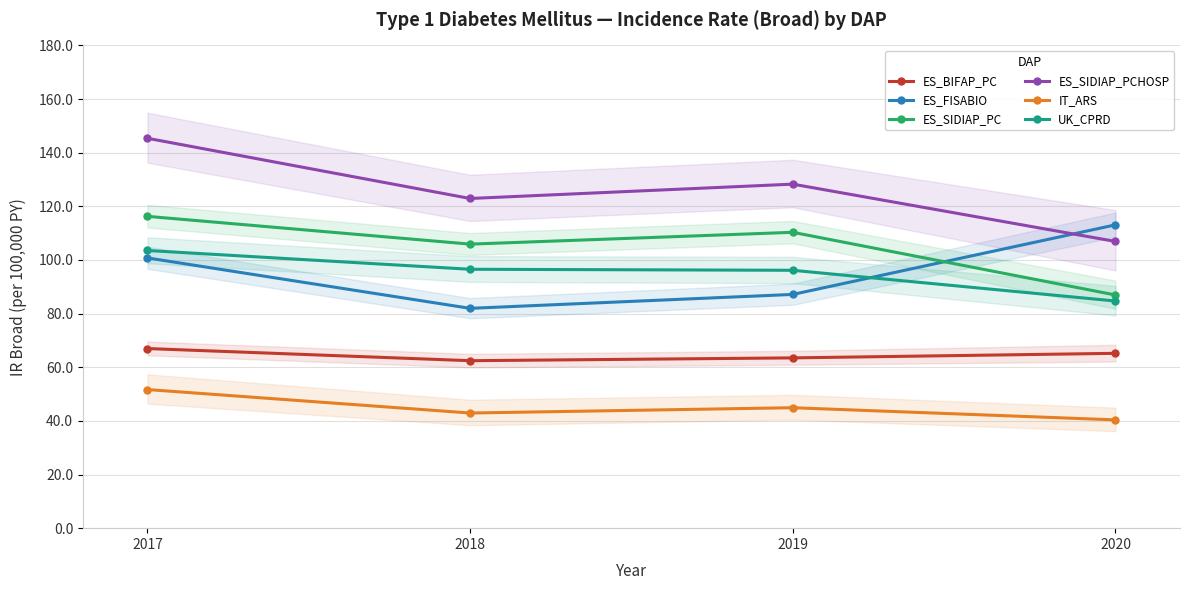

What is the average value of the ES_SIDIAP_PCHOSP series?

125.9